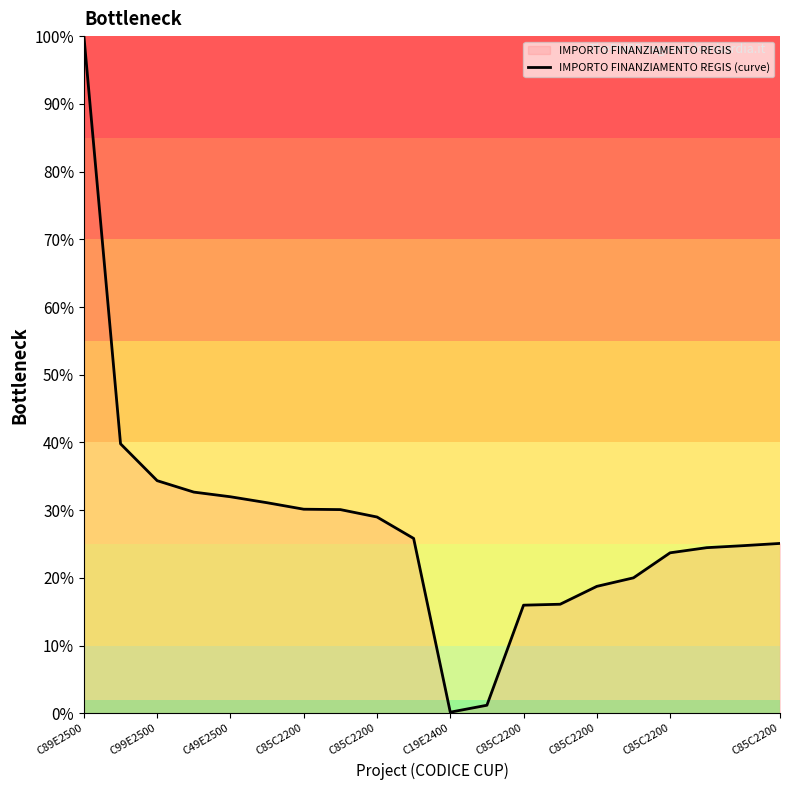

How many lines are shown in the chart?

1